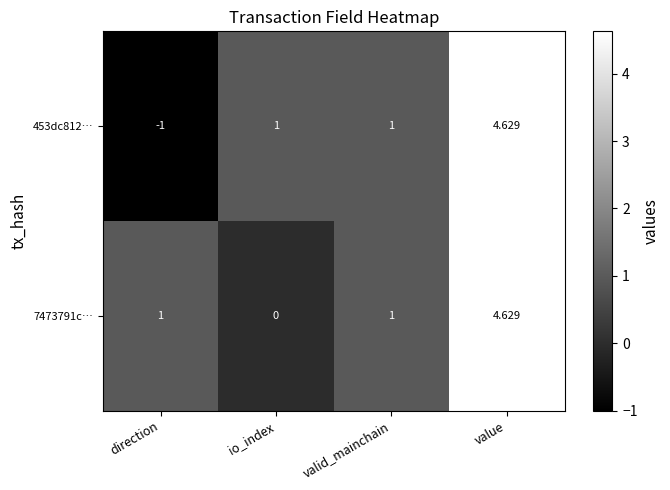

Which label corresponds to the largest value in the chart?

value